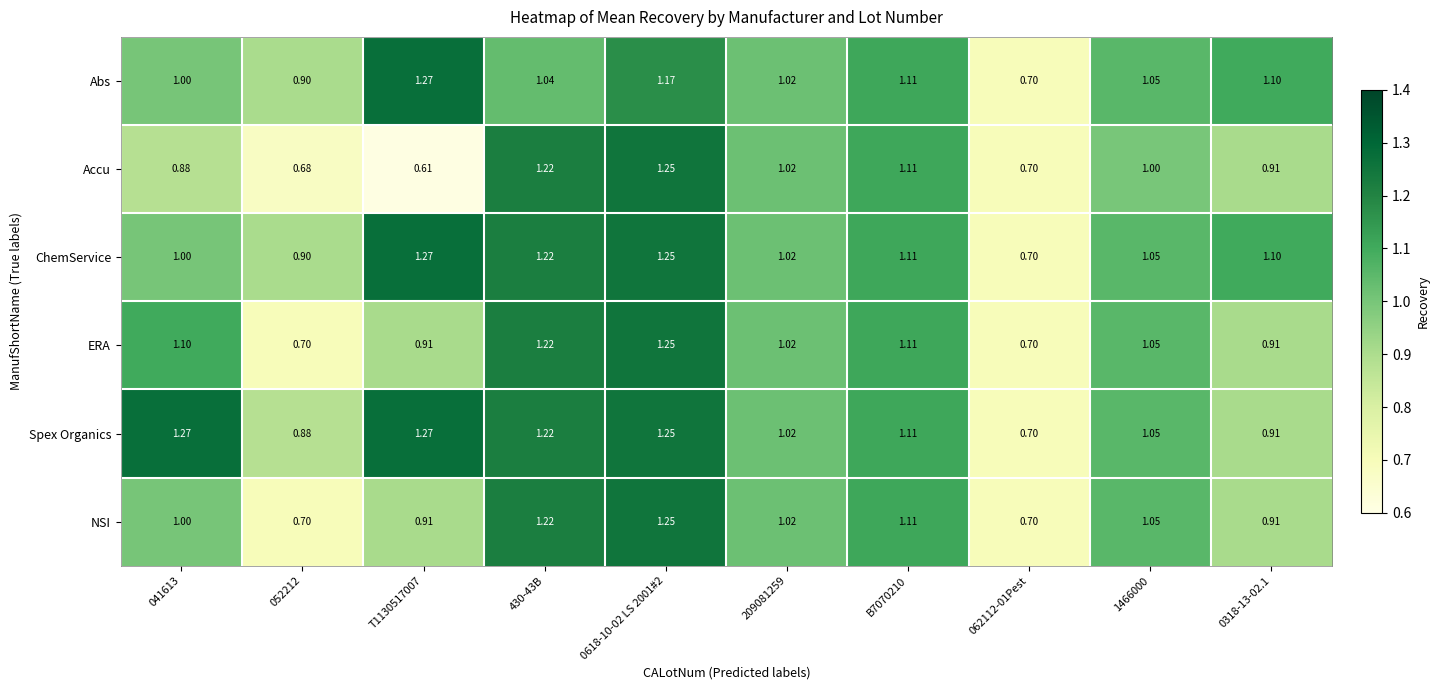

Which series has the largest range (max minus min)?

Accu